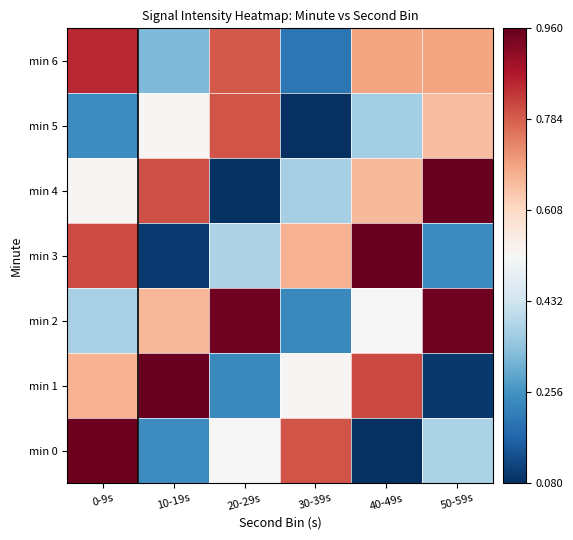

What is the total value across all series at 50-59s?

4.0